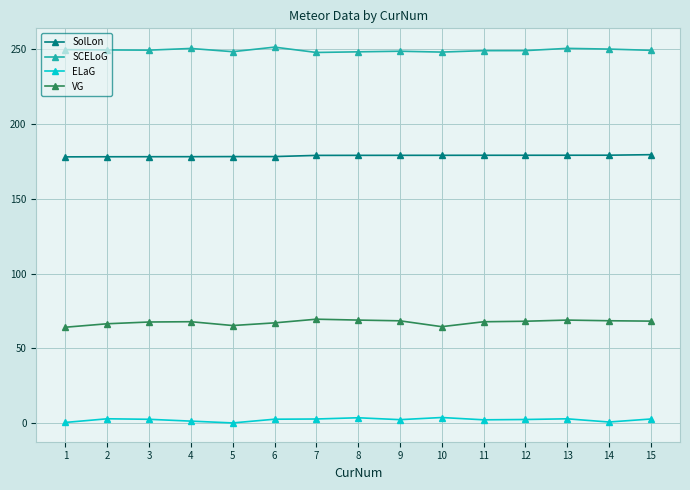

What is the spread (max minus min) of values at 11?

247.1